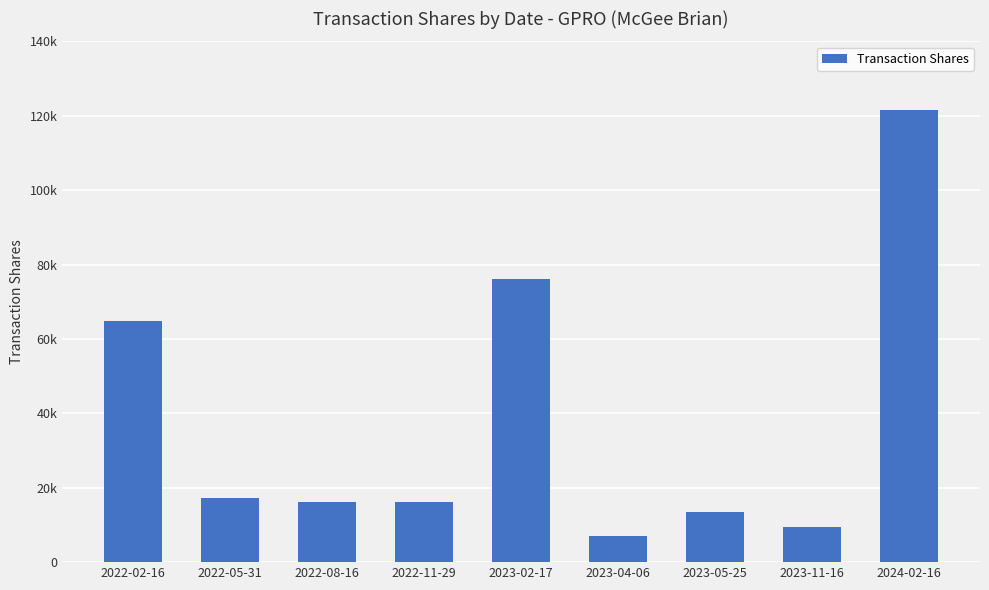

What is the difference between the maximum and minimum values?

114286